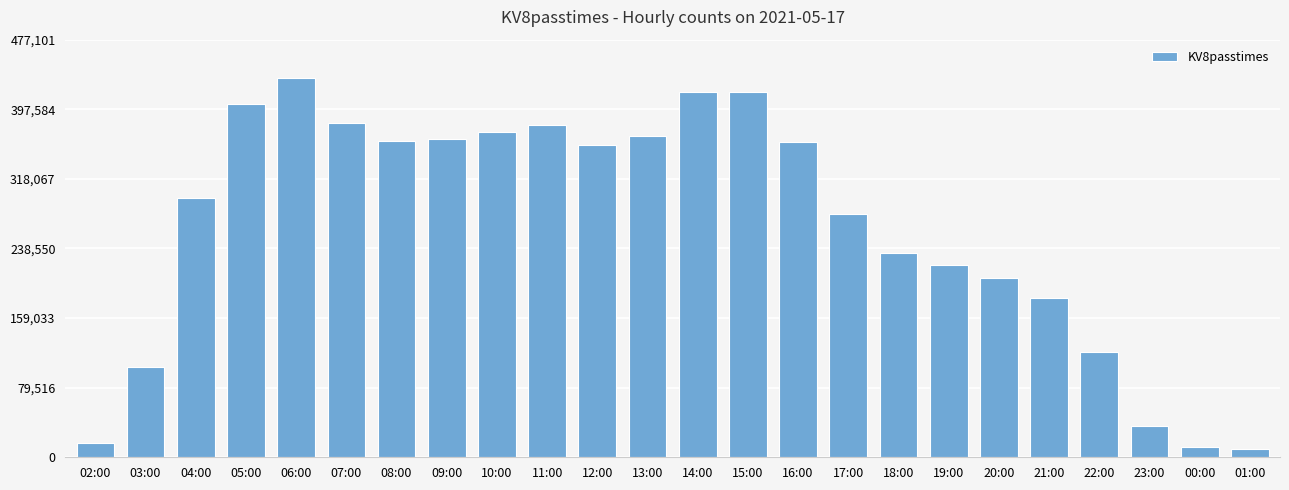

Which has a higher value, 12:00 or 06:00?

06:00